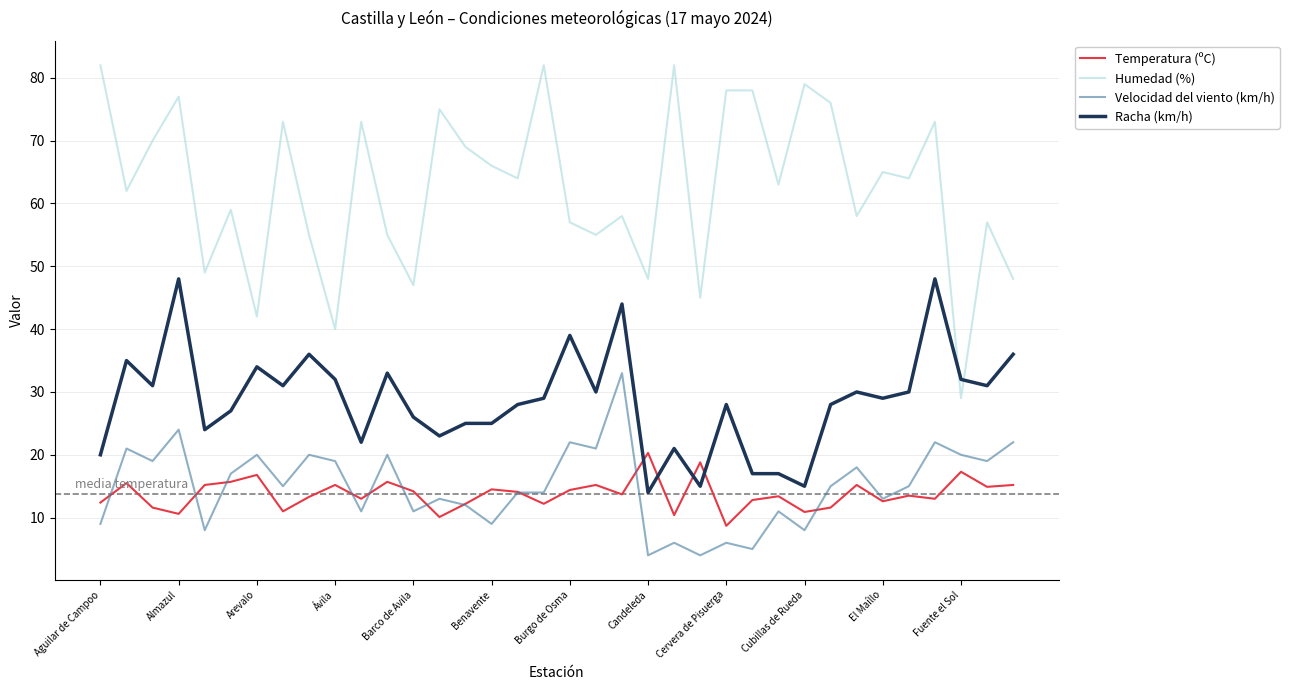

What is the greatest value displayed?

82.0